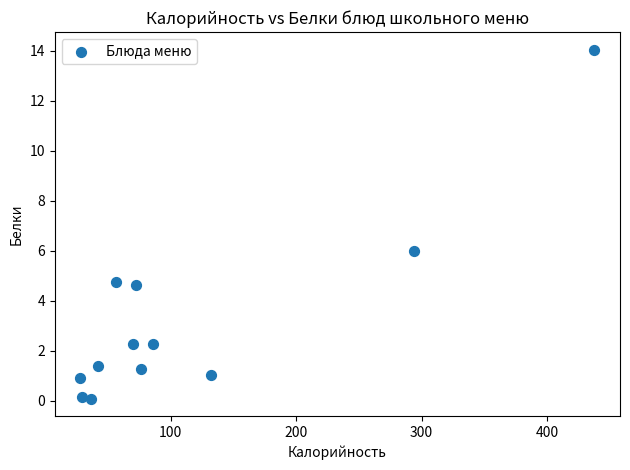

What is the range of X values (max minus min)?

409.7